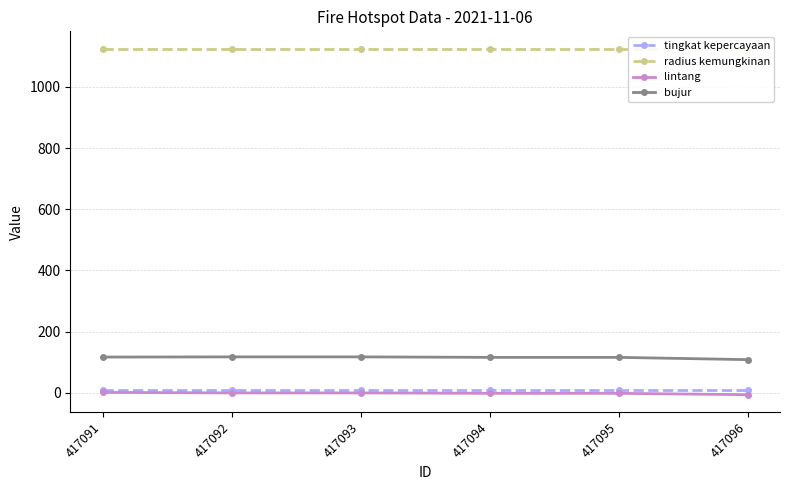

What is the highest value of the radius kemungkinan series?

1125.0